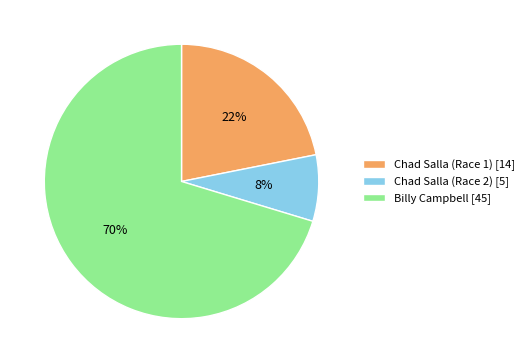

Combined, do Chad Salla (Race 2) and Chad Salla (Race 1) account for over 50%?

No